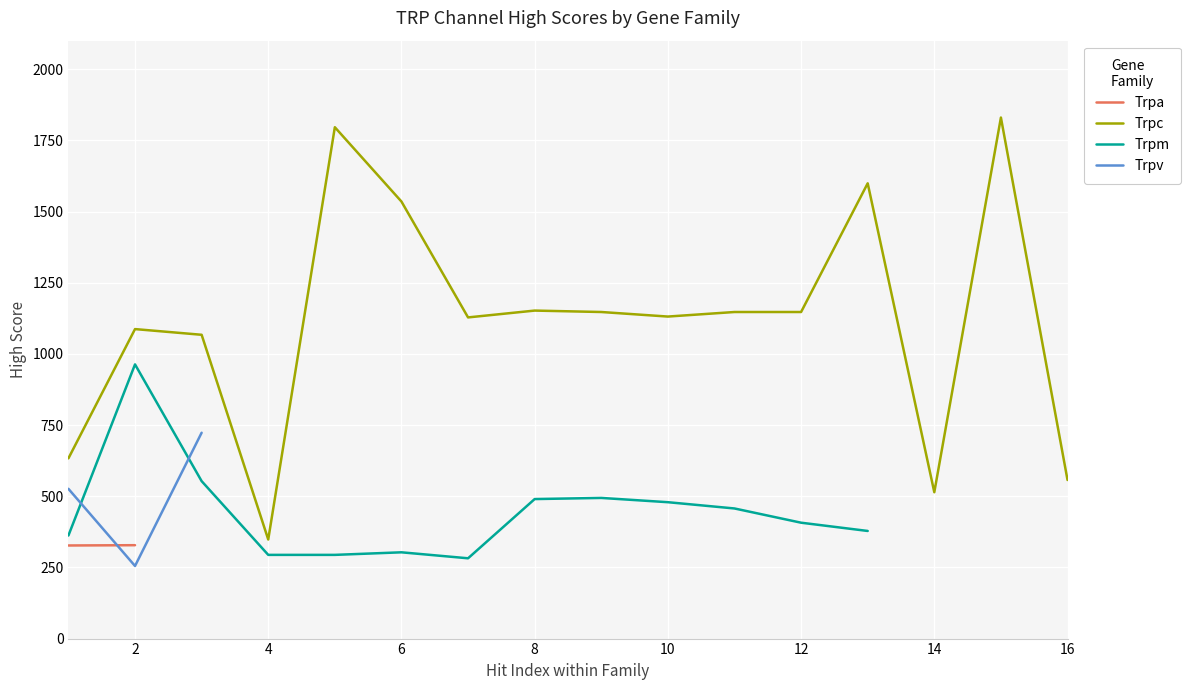

The value of Trpc at 4 is 348. True or false?

True